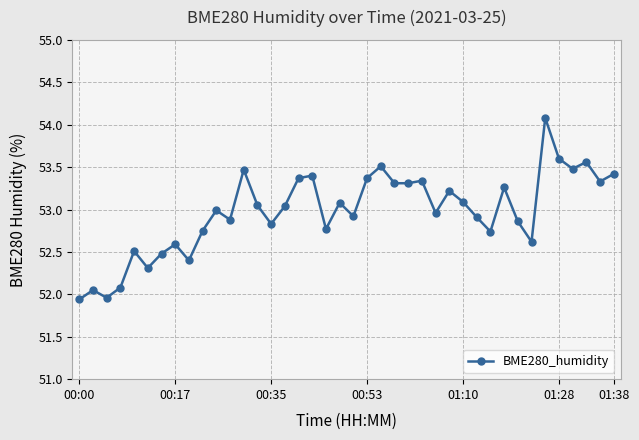

What is the value of the 7th point from the left?

52.5